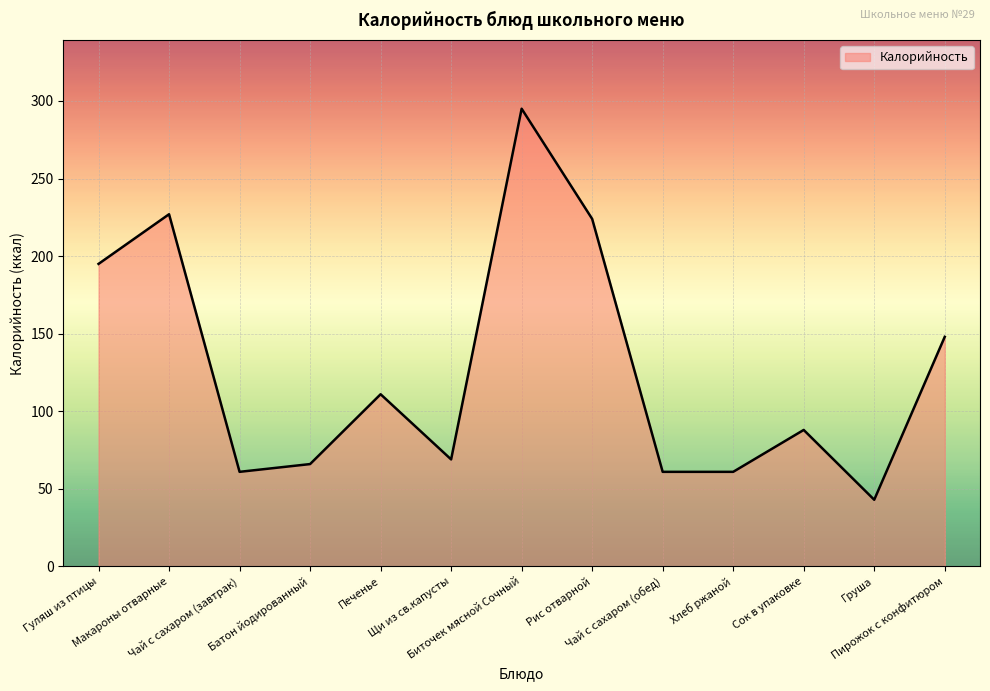

What is the maximum value shown in the chart?

295